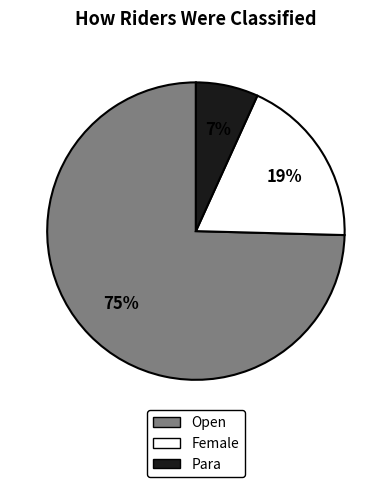

True or false: Open accounts for 66% of the total.

False